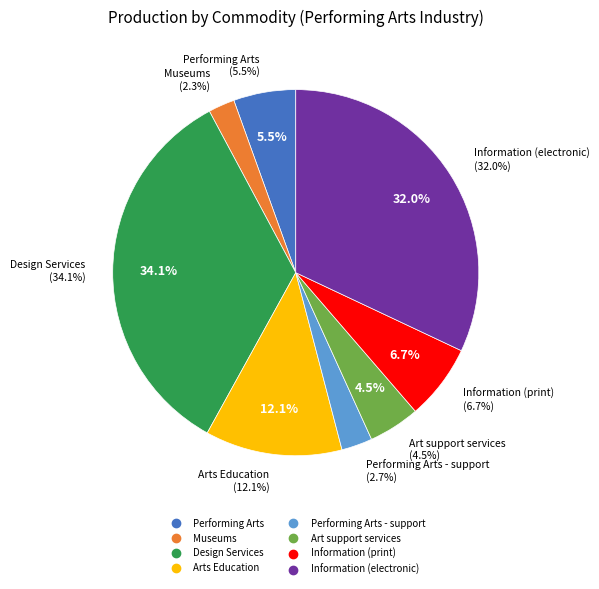

True or false: Information (print) accounts for 1% of the total.

False